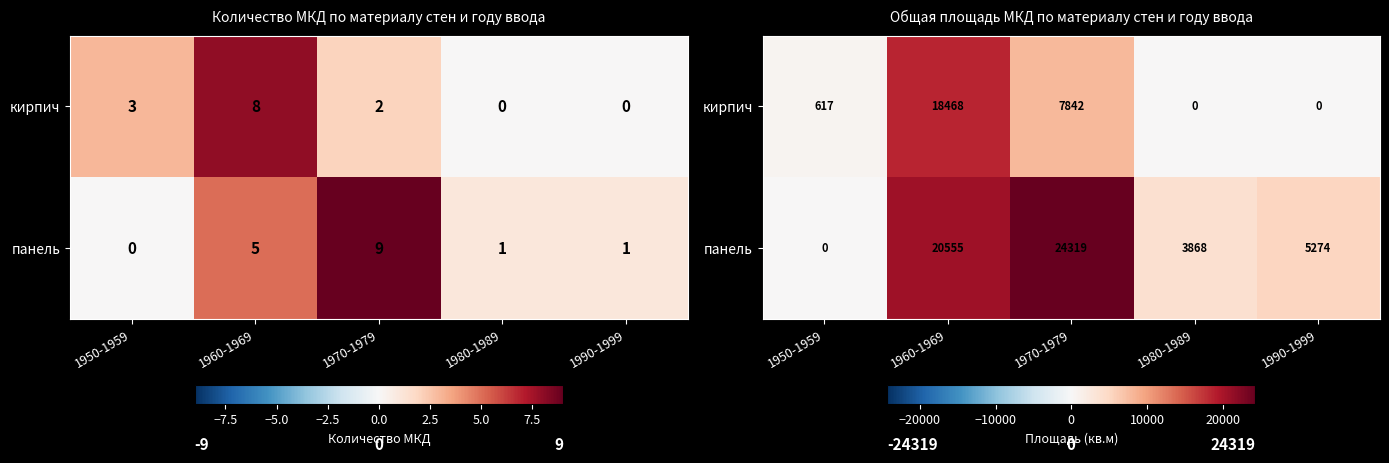

At which label is панель closest to 12159?

1990-1999